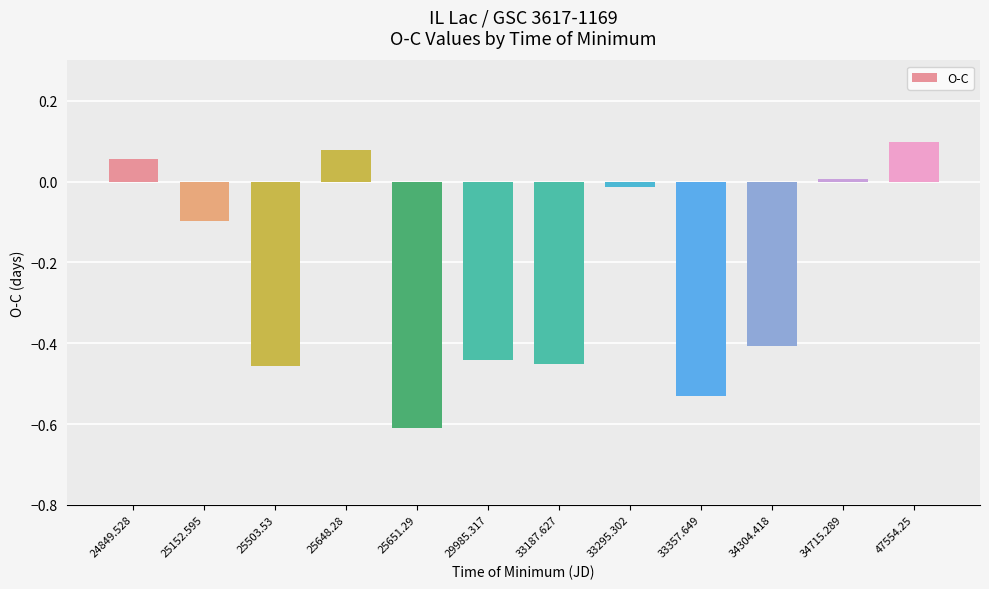

At which label does the data first exceed 0?

24849.528